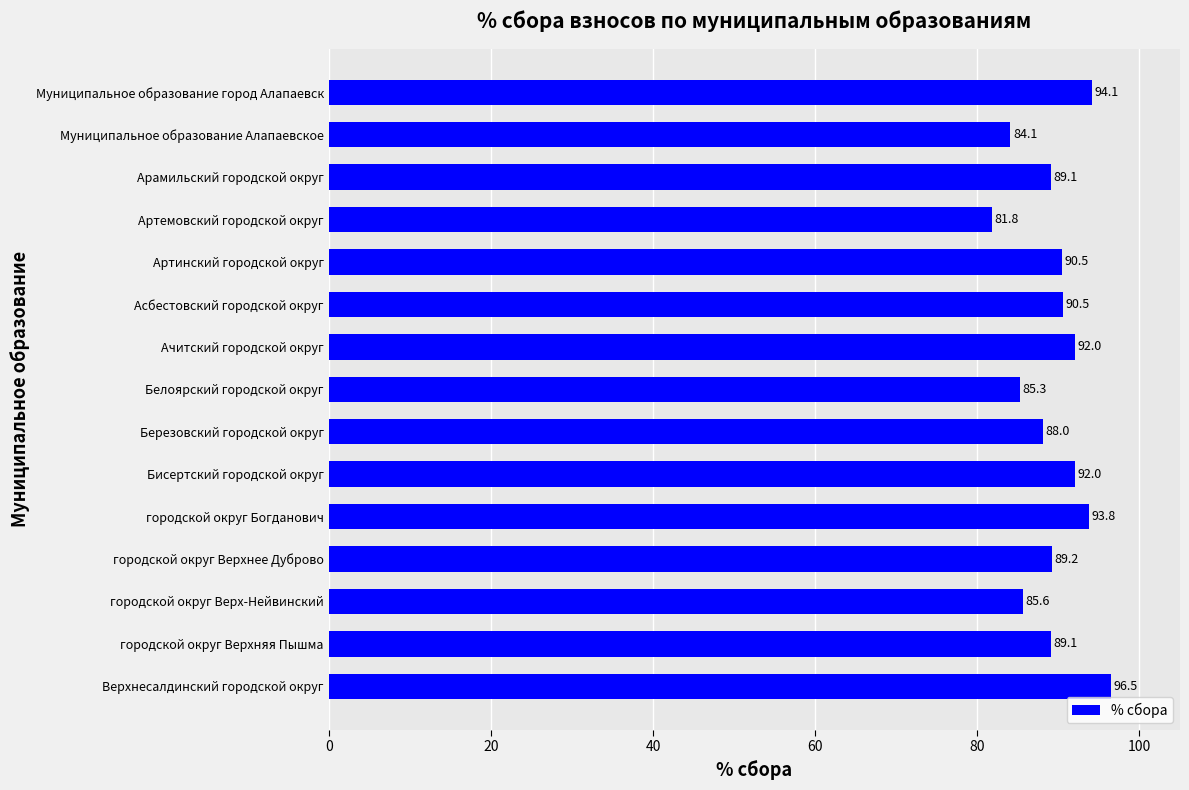

Which has a higher value, Муниципальное образование Алапаевское or городской округ Верх-Нейвинский?

городской округ Верх-Нейвинский